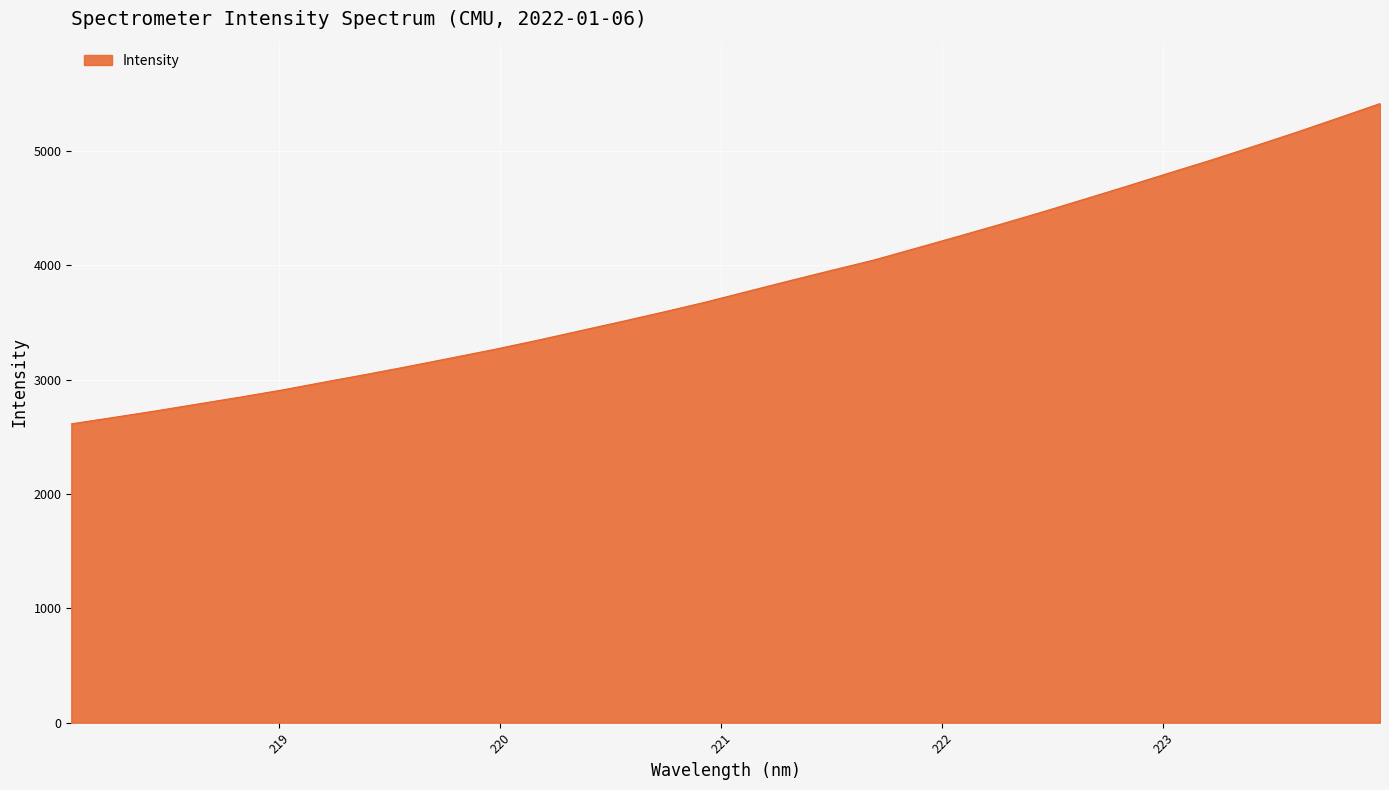

True or false: the data has more than 2 interior local peaks.

False